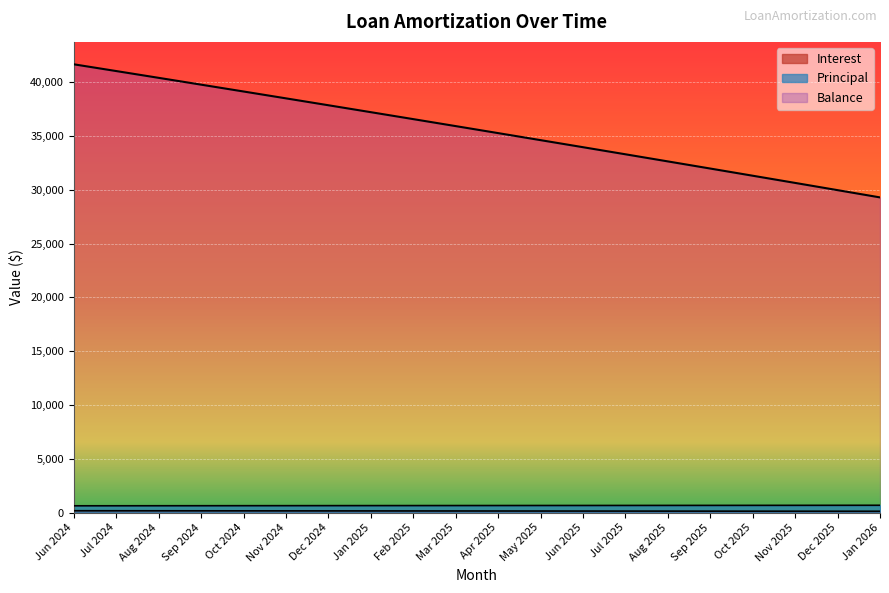

List the series in order of their peak value, highest first.

Balance, Principal, Interest